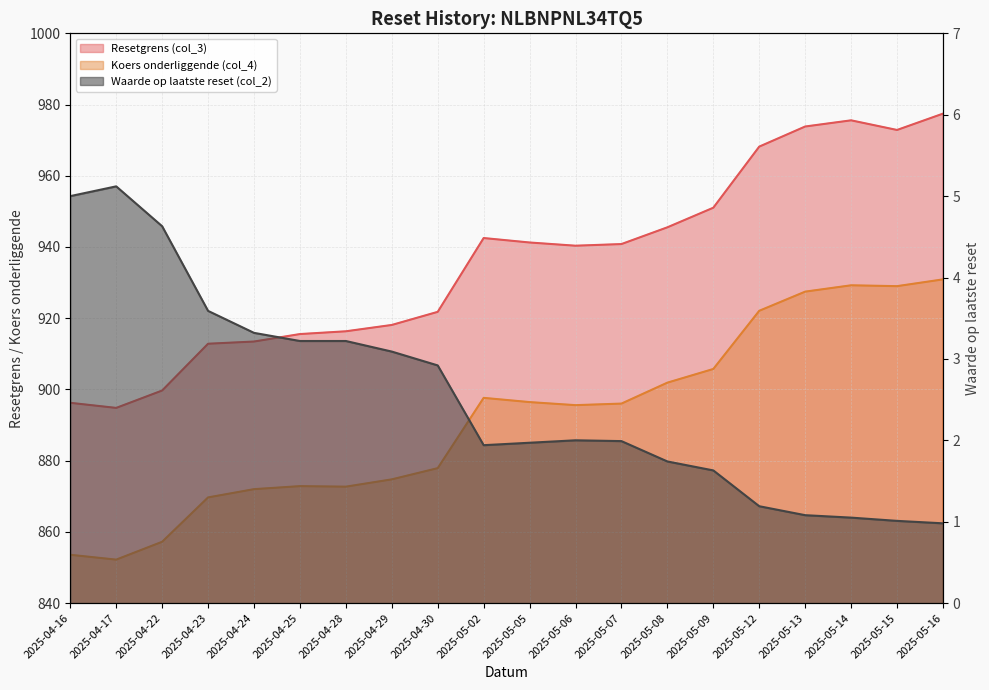

List the labels in order of Resetgrens (col_3) value, largest first.

2025-05-16, 2025-05-14, 2025-05-13, 2025-05-15, 2025-05-12, 2025-05-09, 2025-05-08, 2025-05-02, 2025-05-05, 2025-05-07, 2025-05-06, 2025-04-30, 2025-04-29, 2025-04-28, 2025-04-25, 2025-04-24, 2025-04-23, 2025-04-22, 2025-04-16, 2025-04-17